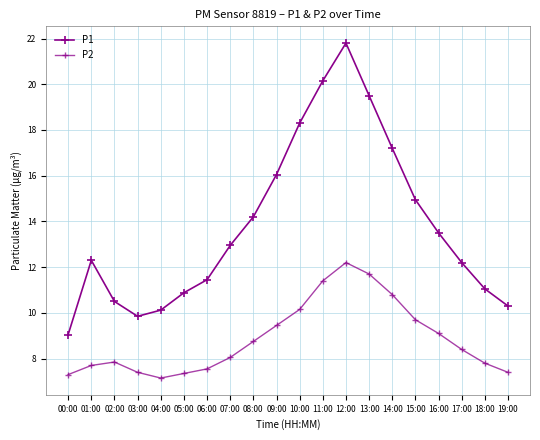

What is the sum of all P2 values?

177.2